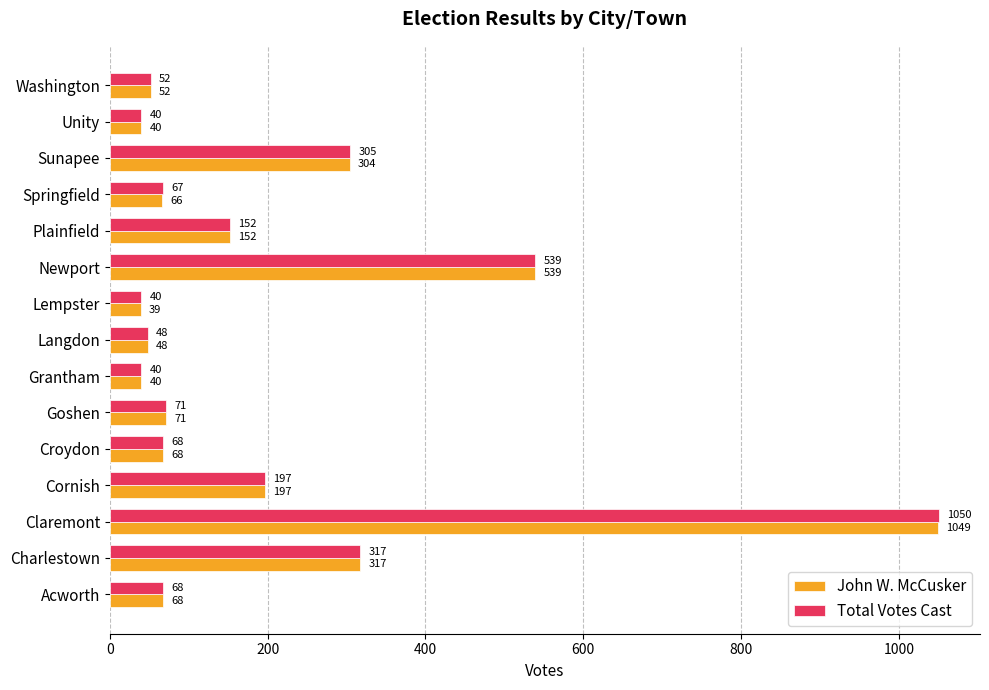

Rank the series by their maximum value, from lowest to highest.

John W. McCusker, Total Votes Cast